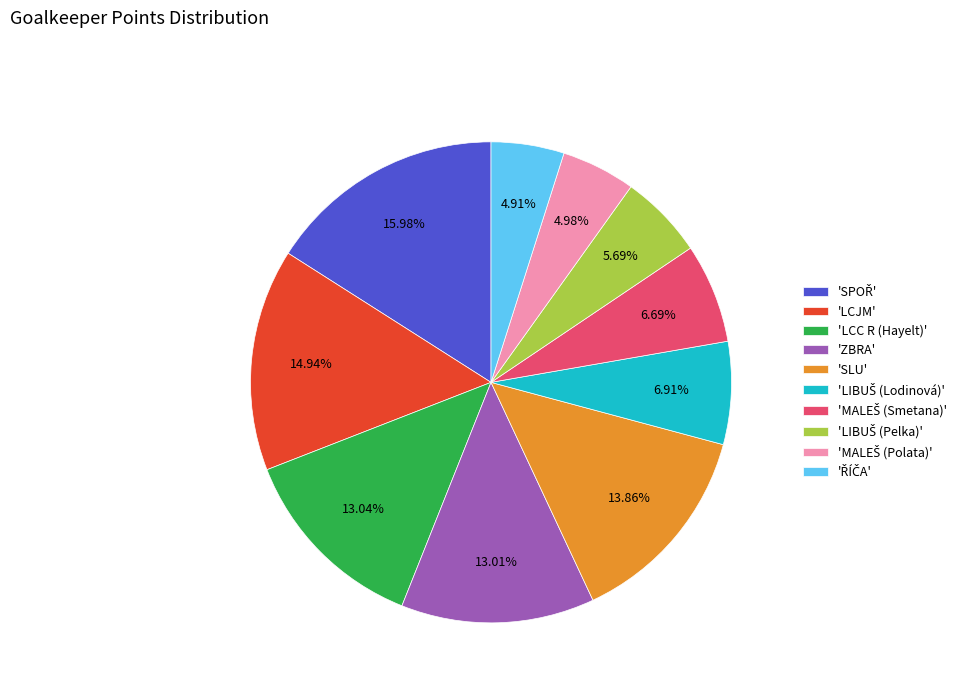

Is the sum of 'LCC R (Hayelt)' and 'LCJM' greater than half?

No